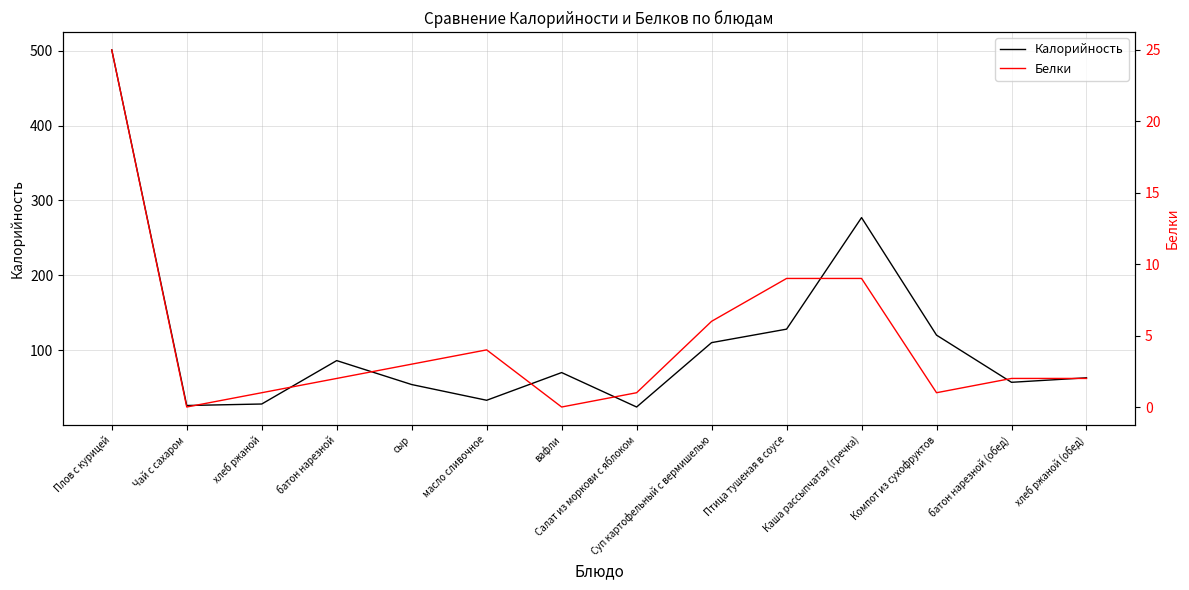

How many data points in Белки are above 2?

6